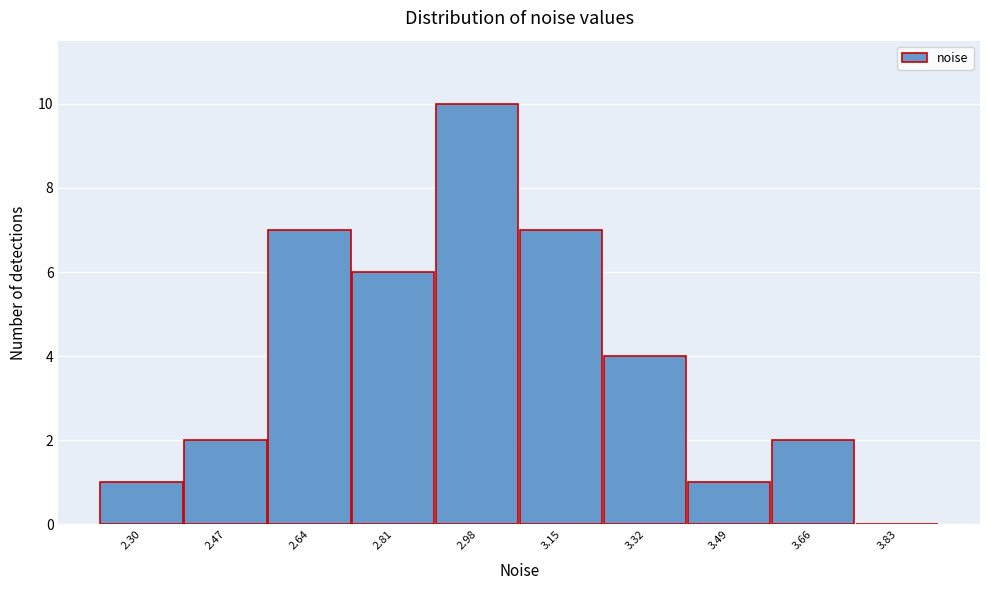

Reading right to left, what are all the values shown in this chart?

3.83=0	3.66=2	3.49=1	3.32=4	3.15=7	2.98=10	2.81=6	2.64=7	2.47=2	2.30=1